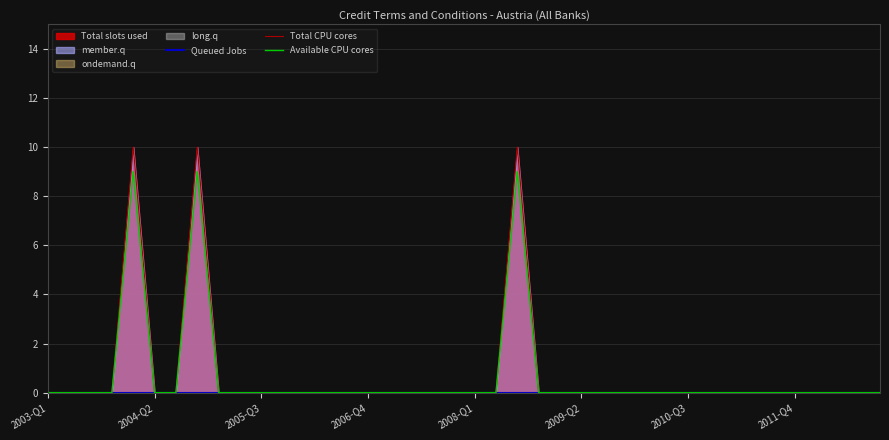

The Available CPU cores series shows 0 at 2004-Q2. True or false?

True